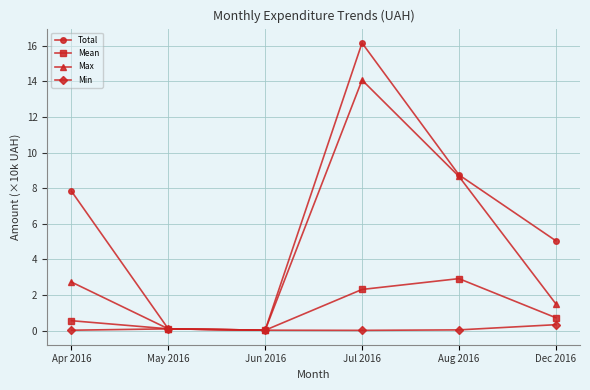

What is the approximate value of Total at Dec 2016?

5.0